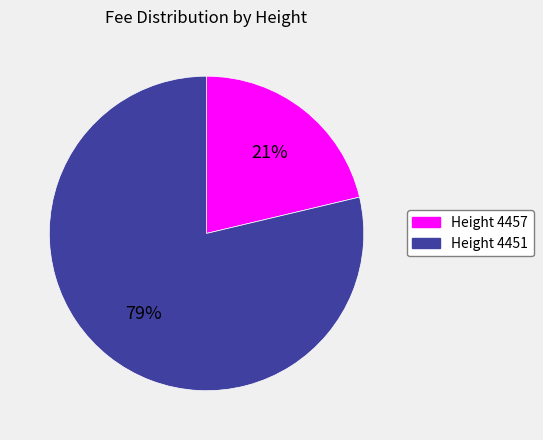

What percentage is the Height 4457 slice, to the nearest percent?

21%